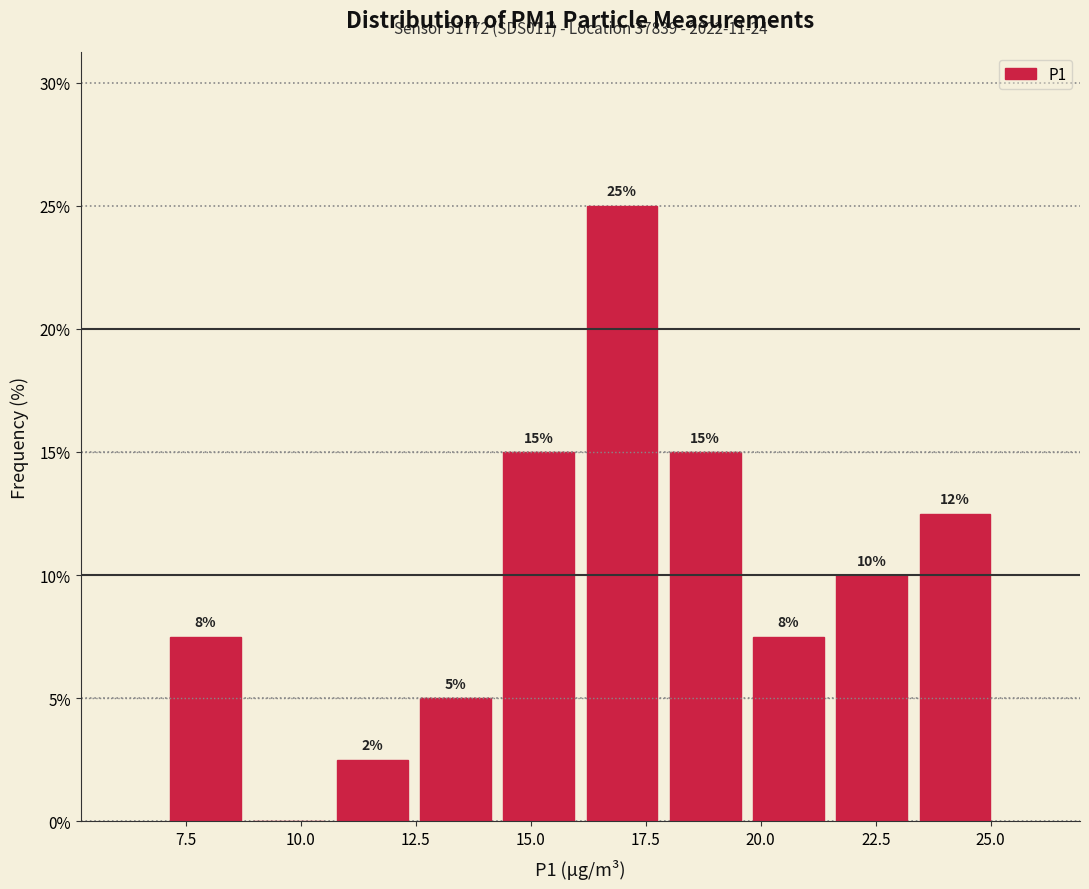

Around what value on the x-axis is the tallest bar? Give the approximate position of its centre, as read against the axis.

17.0